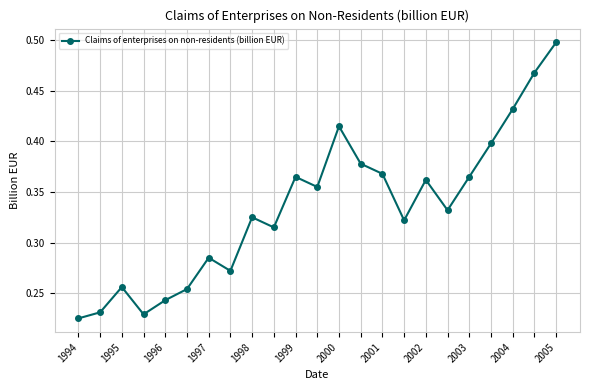

True or false: the data has more than 0 interior local peaks.

True